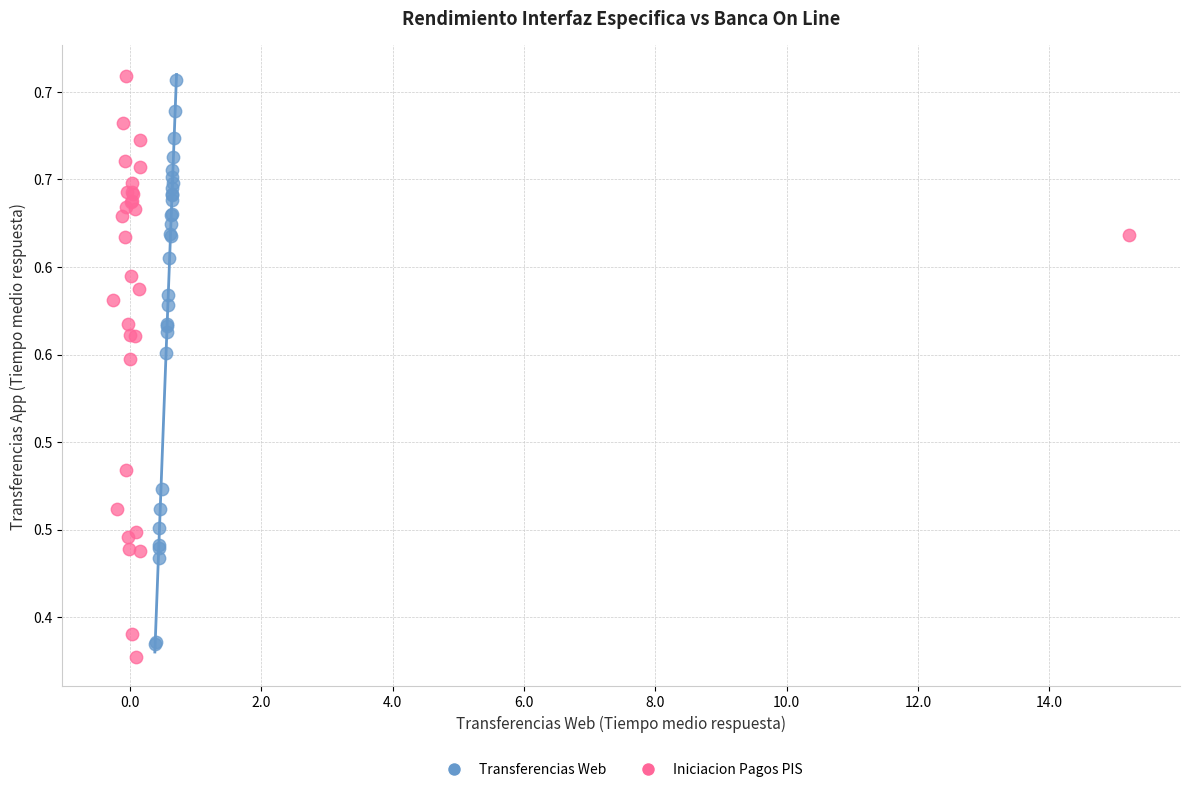

What are all the series names shown in the legend?

Transferencias Web, Iniciacion Pagos PIS